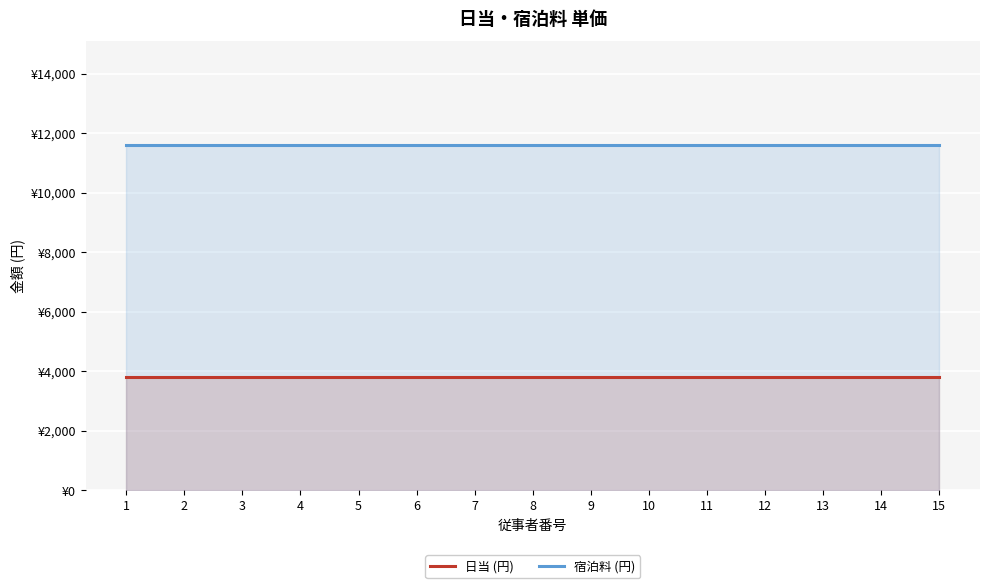

True or false: 日当 (円) and 宿泊料 (円) intersect in this chart.

False